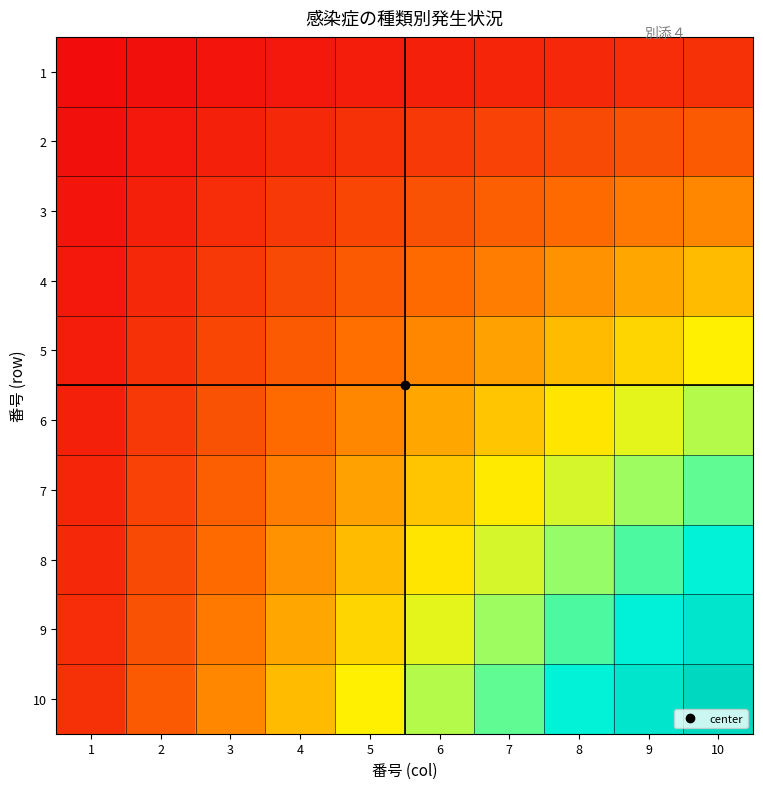

What is the maximum value shown in the chart?

100